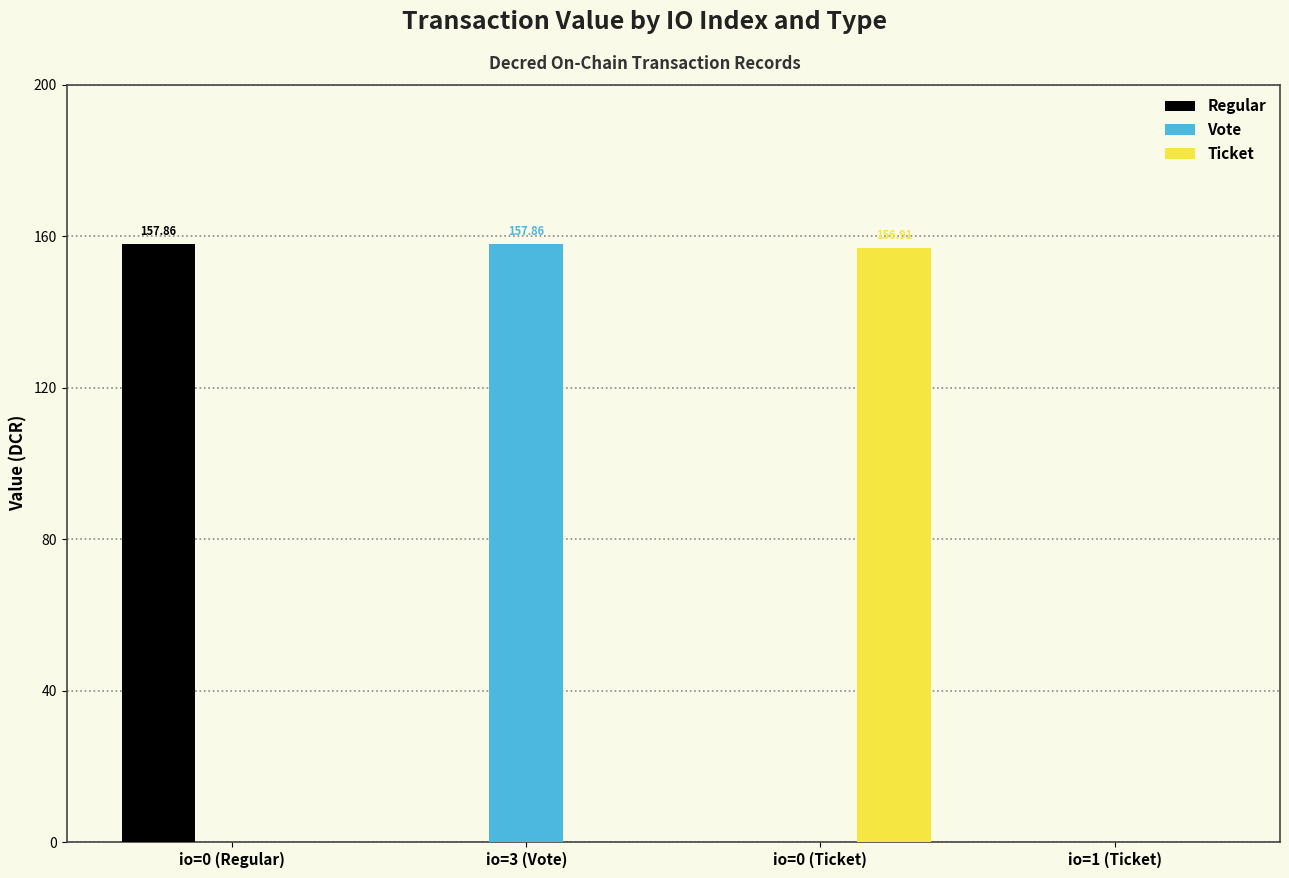

Is the value of Vote at io=3 (Vote) greater than the value of Regular at io=3 (Vote)?

Yes